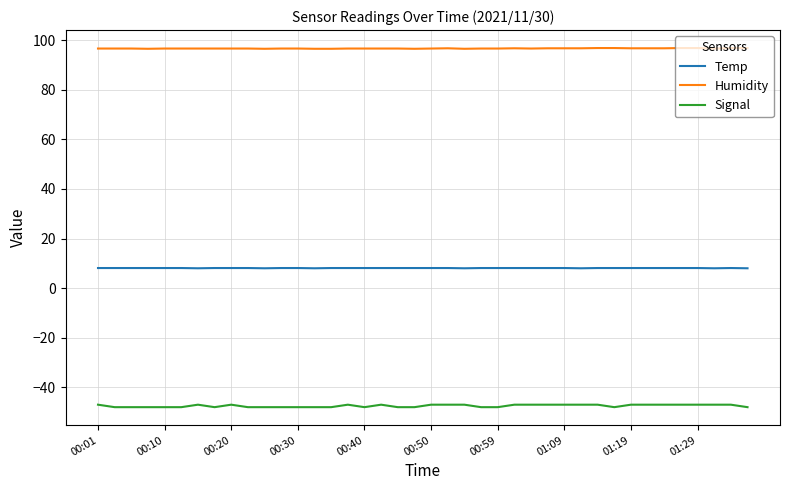

Which series has the largest total across all categories?

Humidity